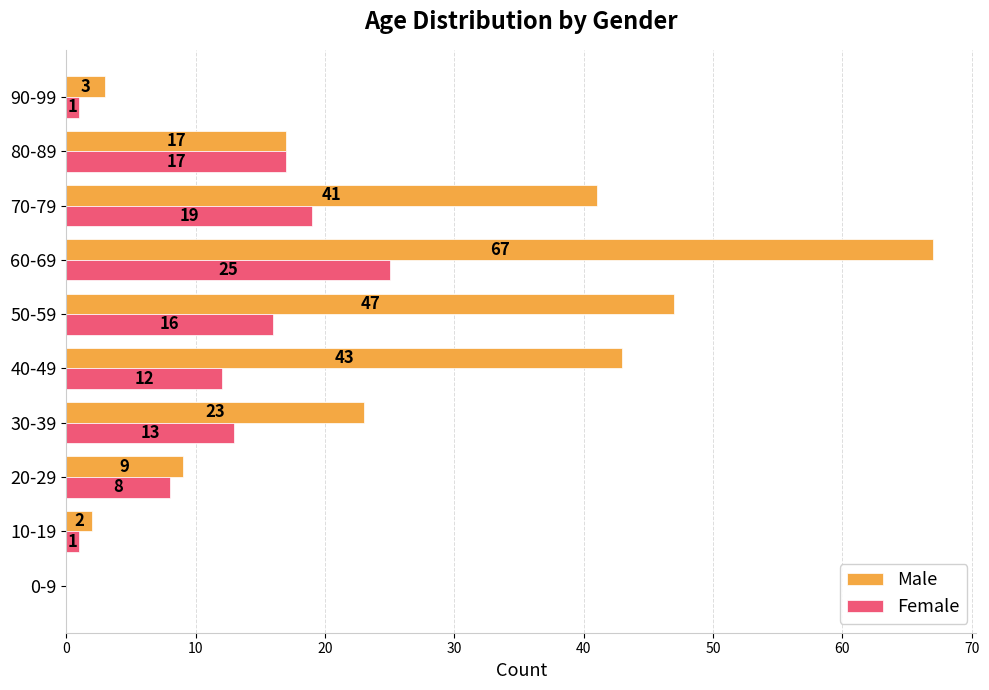

Is the value of Male at 0-9 greater than the value of Female at 80-89?

No